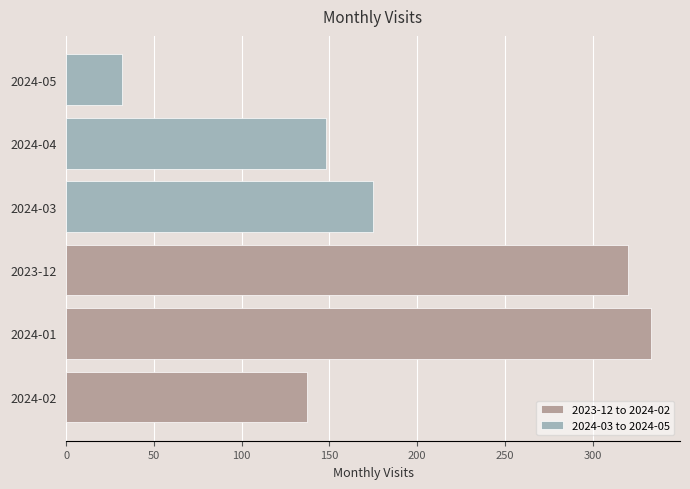

What is the greatest value displayed?

333